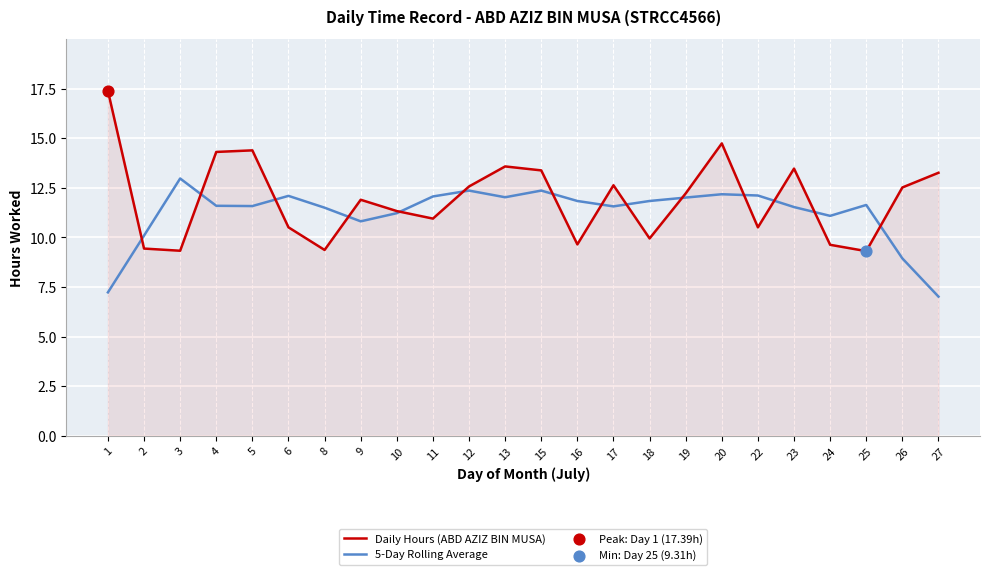

What is the highest value of the 5-Day Rolling Average series?

13.0